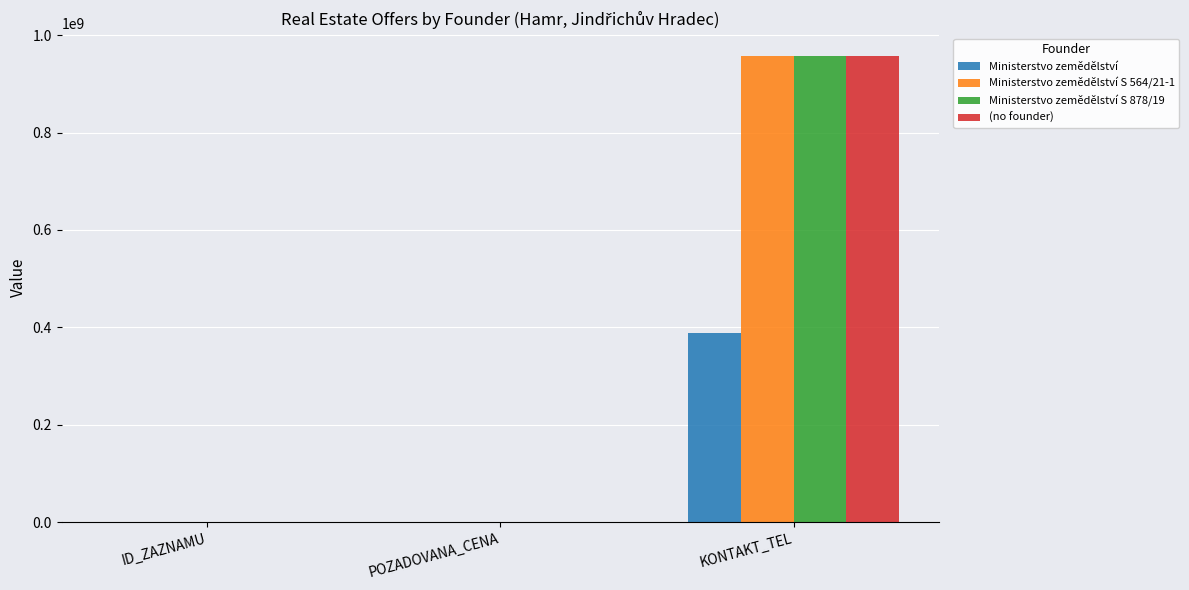

Are the bars horizontal?

No